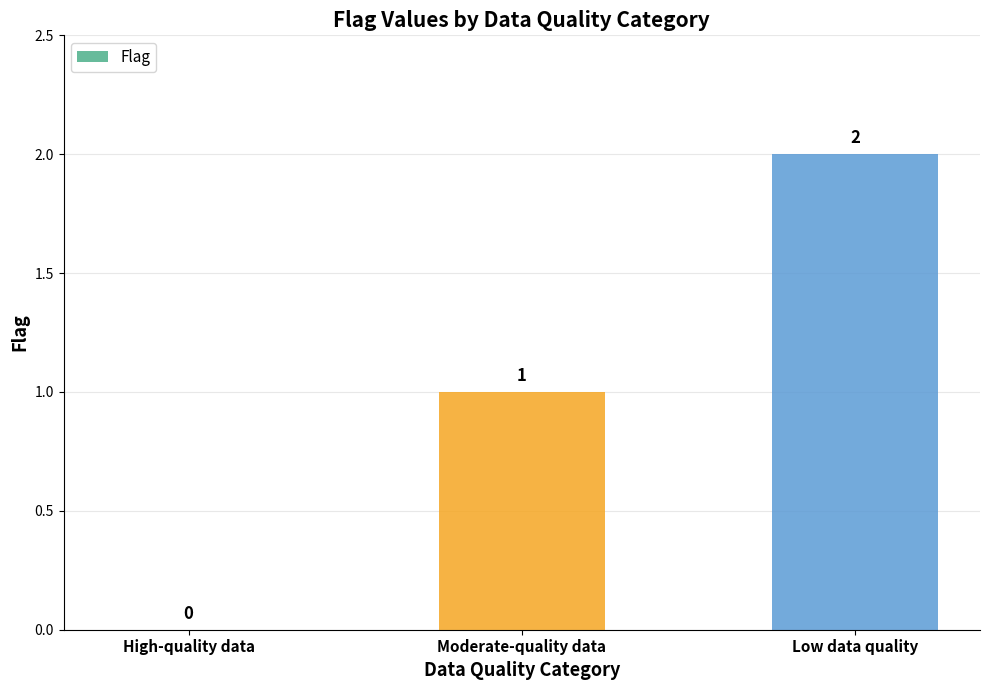

The chart shows a value of 1 at Low data quality. True or false?

False